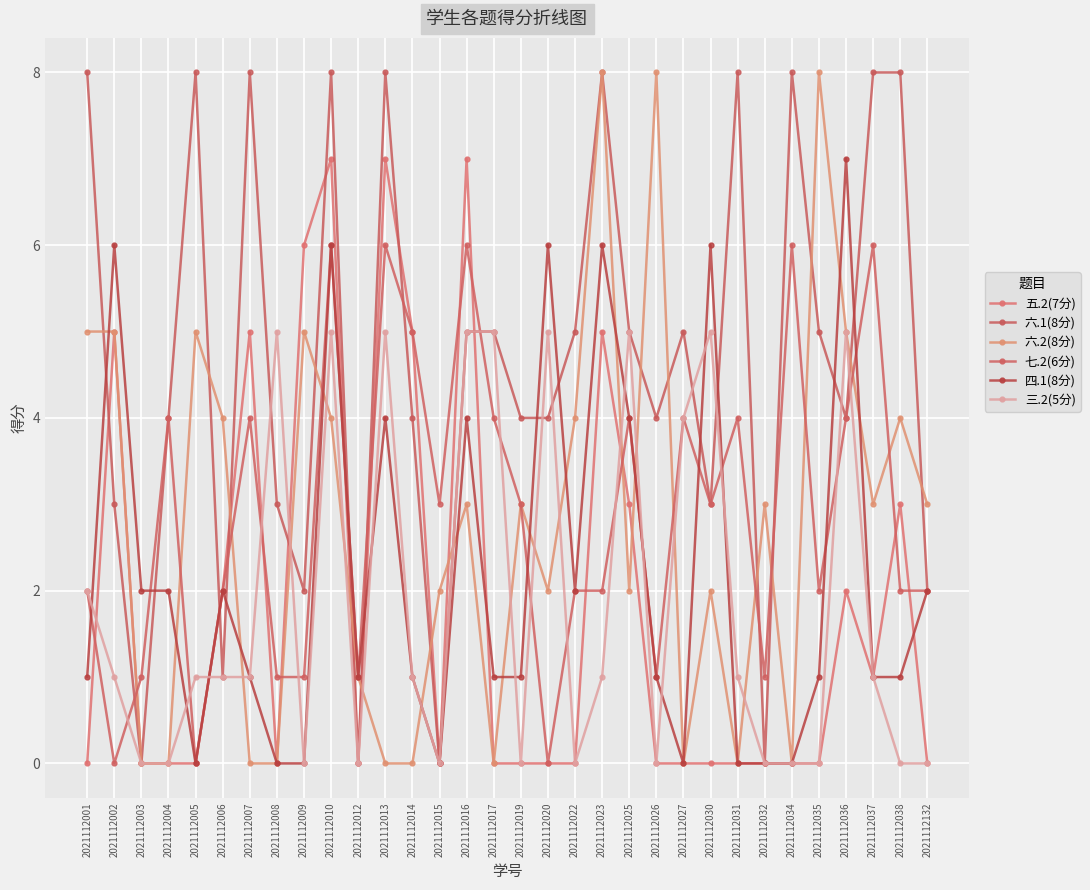

Is this an area chart (filled region under the line)?

No